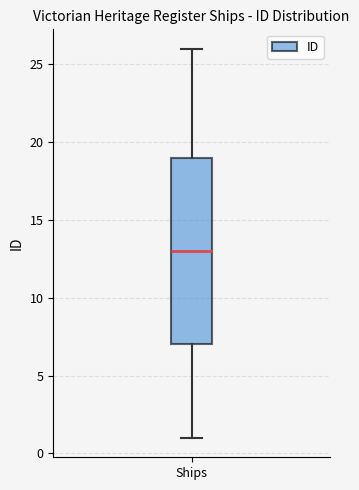

Transcribe this box plot: give where the median line is, the range the box spans, and where the two whiskers end, as read against the y-axis. The values are not printed on the chart, so give them approximately, as read against the axis.

median 13, box 7 to 19, whiskers 1 to 26